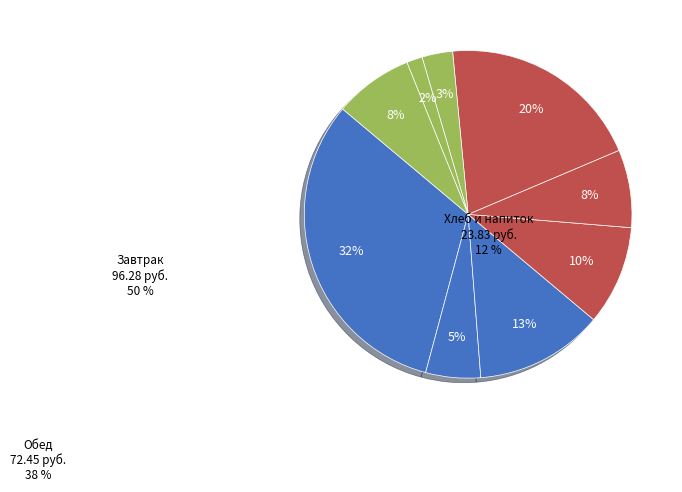

How many slices are in this pie chart?

9